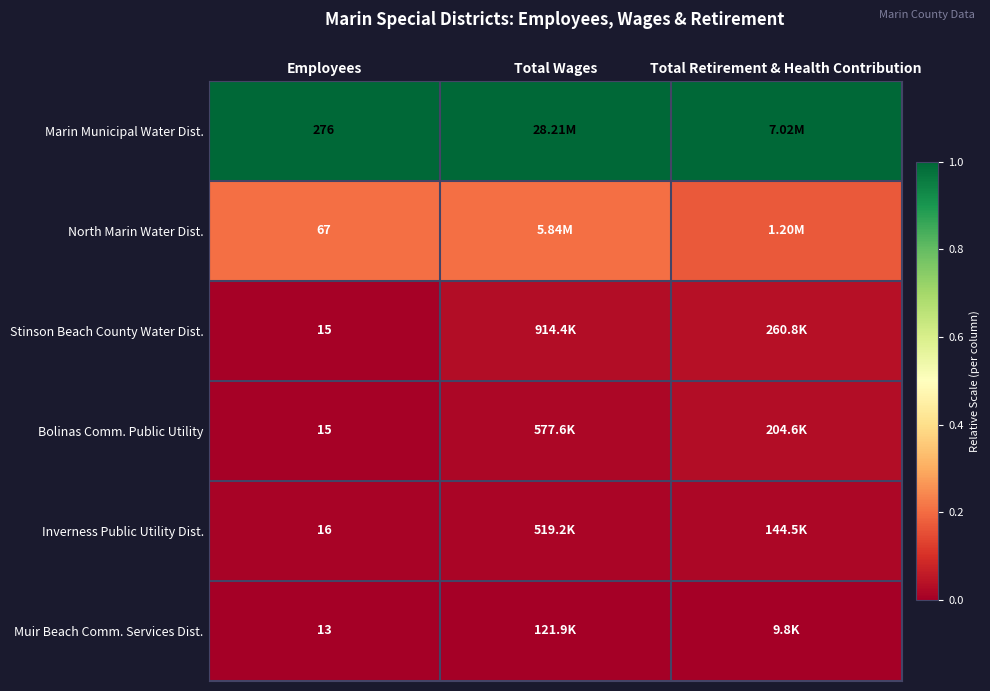

At how many categories does at least one series exceed 0?

3